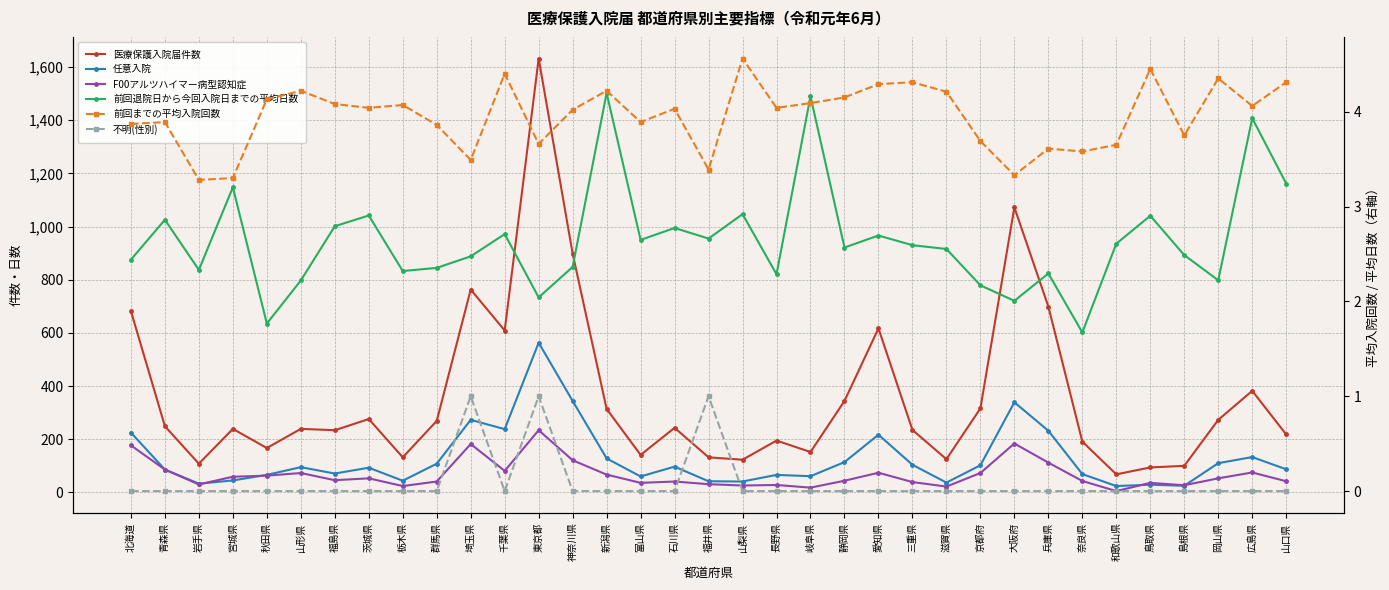

Rank the series by their maximum value, from lowest to highest.

不明(性別), 前回までの平均入院回数, F00アルツハイマー病型認知症, 任意入院, 前回退院日から今回入院日までの平均日数, 医療保護入院届件数